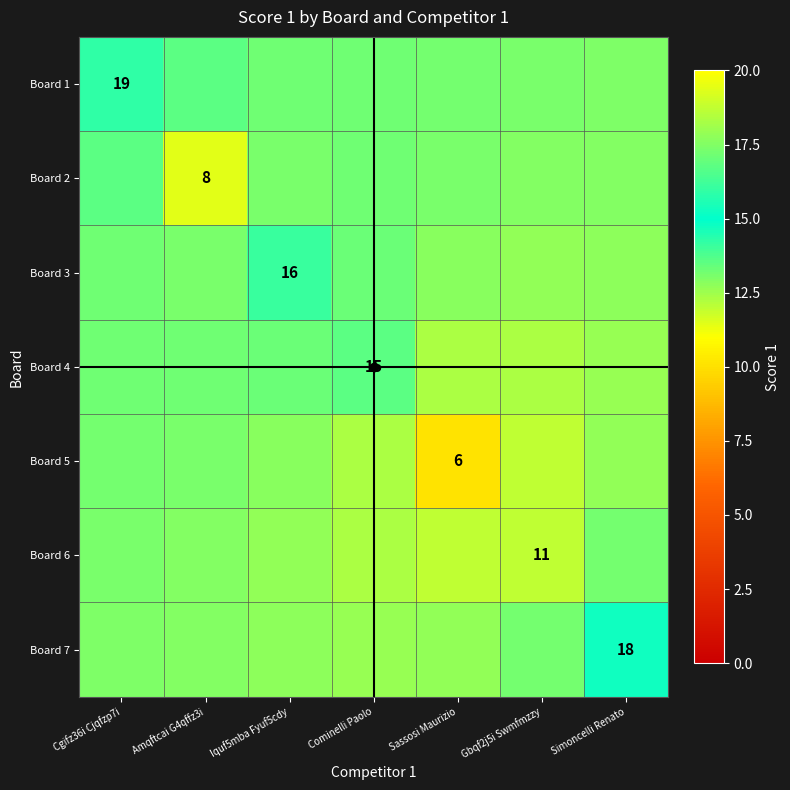

What is the difference between the highest and lowest values at Amqftcai G4qffz3i?

2.1